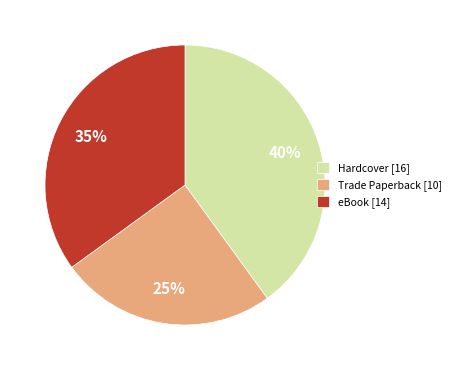

To the nearest percent, what is the difference between the largest and smallest slice percentages?

15%